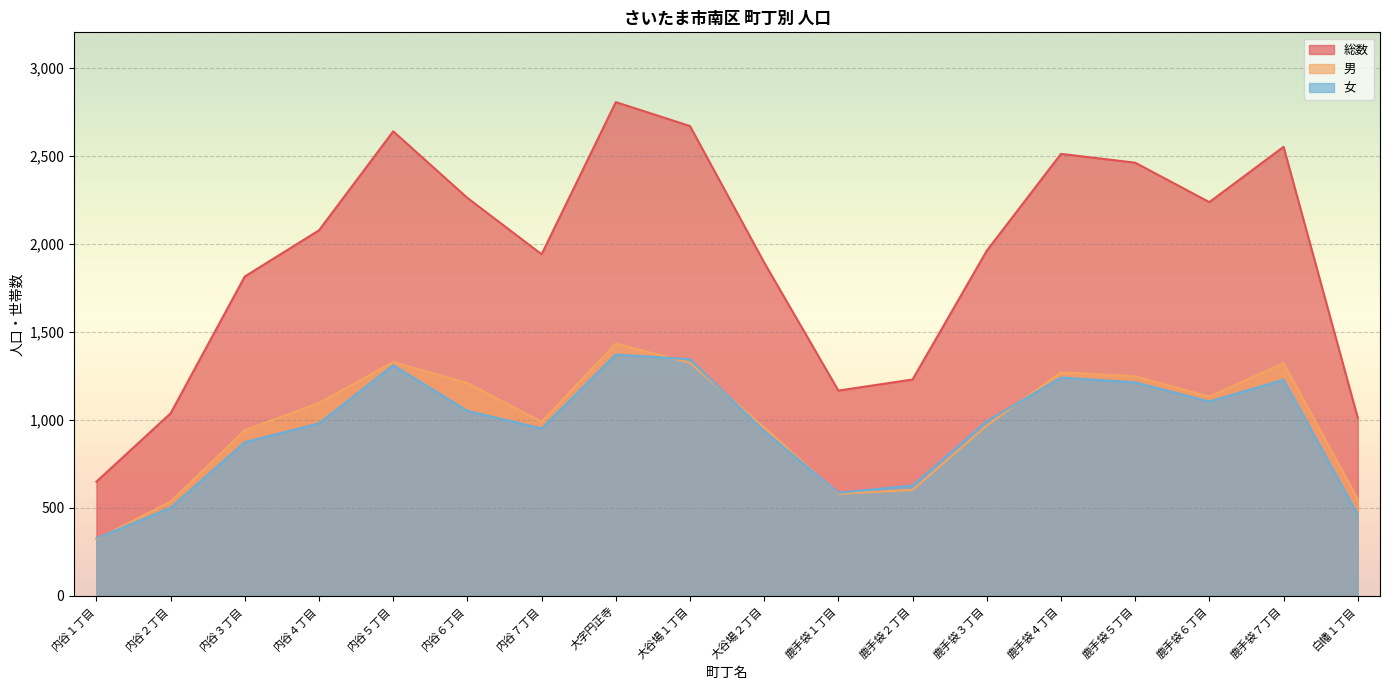

Which series has the widest spread of values?

総数